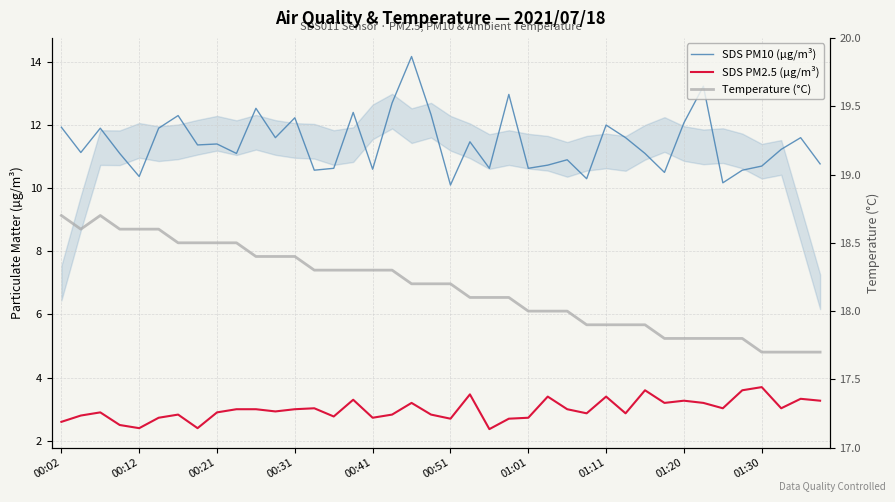

How many lines are shown in the chart?

3